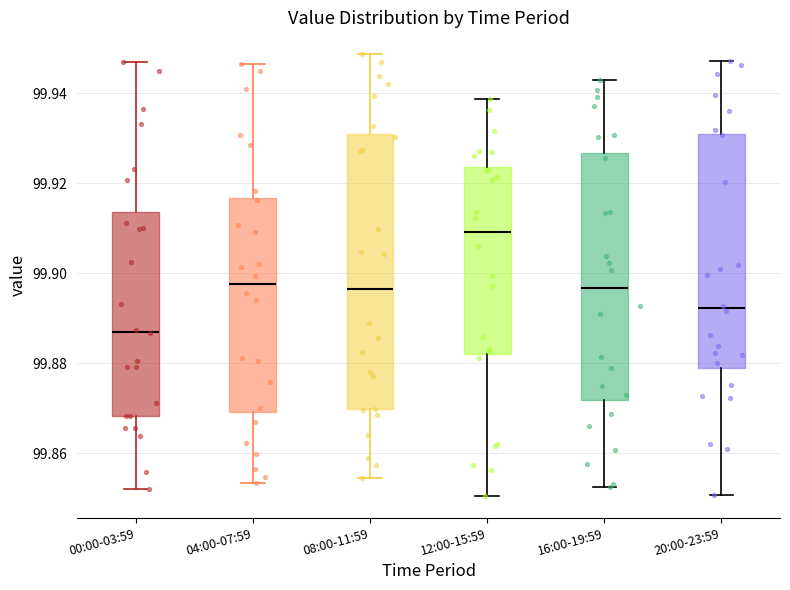

Reading left to right, transcribe this box plot: for each box, give where its median line is, the range the box spans, and where its two whiskers end, as read against the y-axis. The values are not printed on the chart, so give them approximately, as read against the axis.

00:00-03:59: median 99.888, box 99.868 to 99.914, whiskers 99.852 to 99.946
04:00-07:59: median 99.898, box 99.870 to 99.916, whiskers 99.854 to 99.946
08:00-11:59: median 99.896, box 99.870 to 99.930, whiskers 99.854 to 99.948
12:00-15:59: median 99.910, box 99.882 to 99.924, whiskers 99.850 to 99.938
16:00-19:59: median 99.896, box 99.872 to 99.926, whiskers 99.852 to 99.942
20:00-23:59: median 99.892, box 99.878 to 99.932, whiskers 99.850 to 99.948